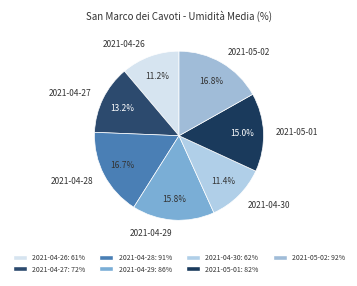

Which has a higher value, 2021-05-02 or 2021-05-01?

2021-05-02